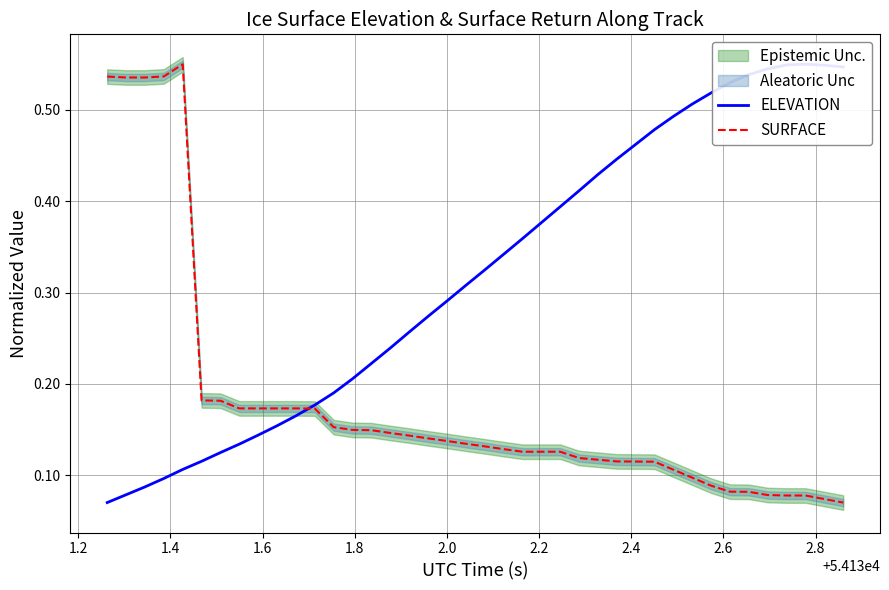

Is the value of SURFACE at 12 greater than the value of ELEVATION at 29?

No